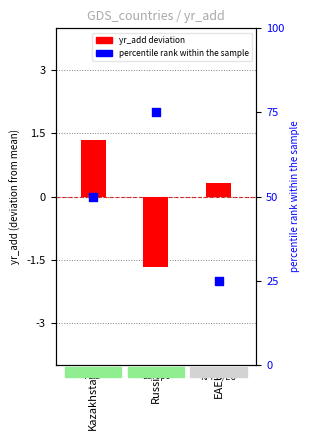

At which category is the sum across all series the highest?

Russia